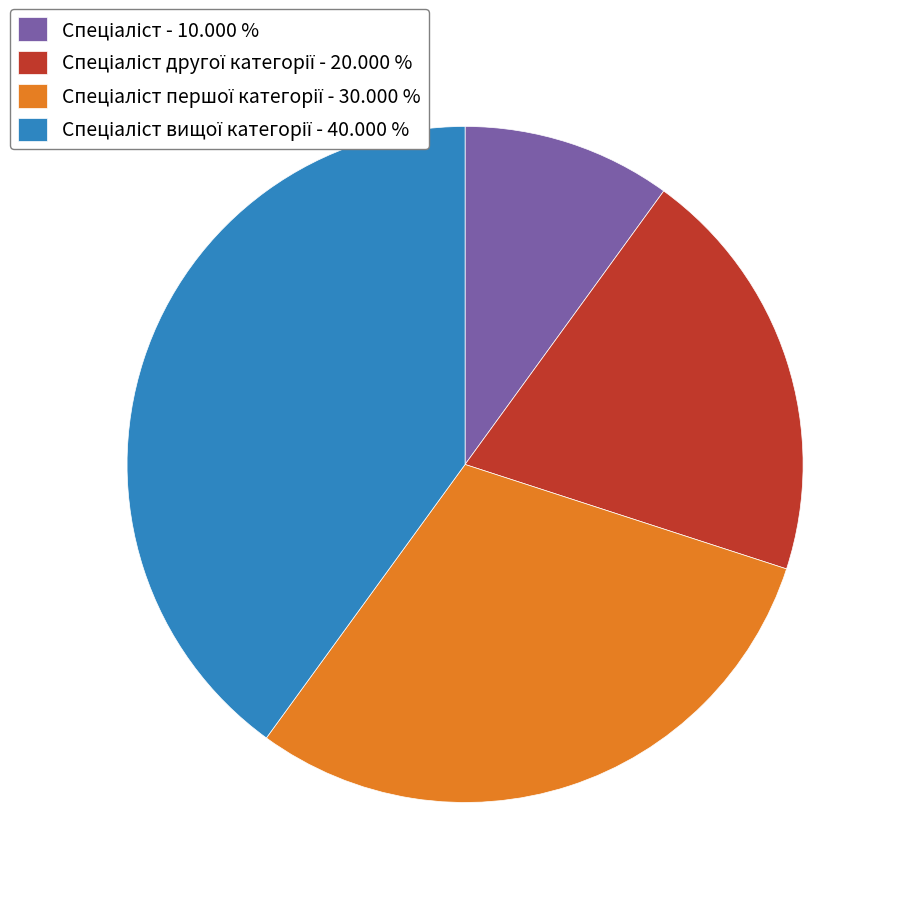

Is there any slice that represents more than half of the pie?

No